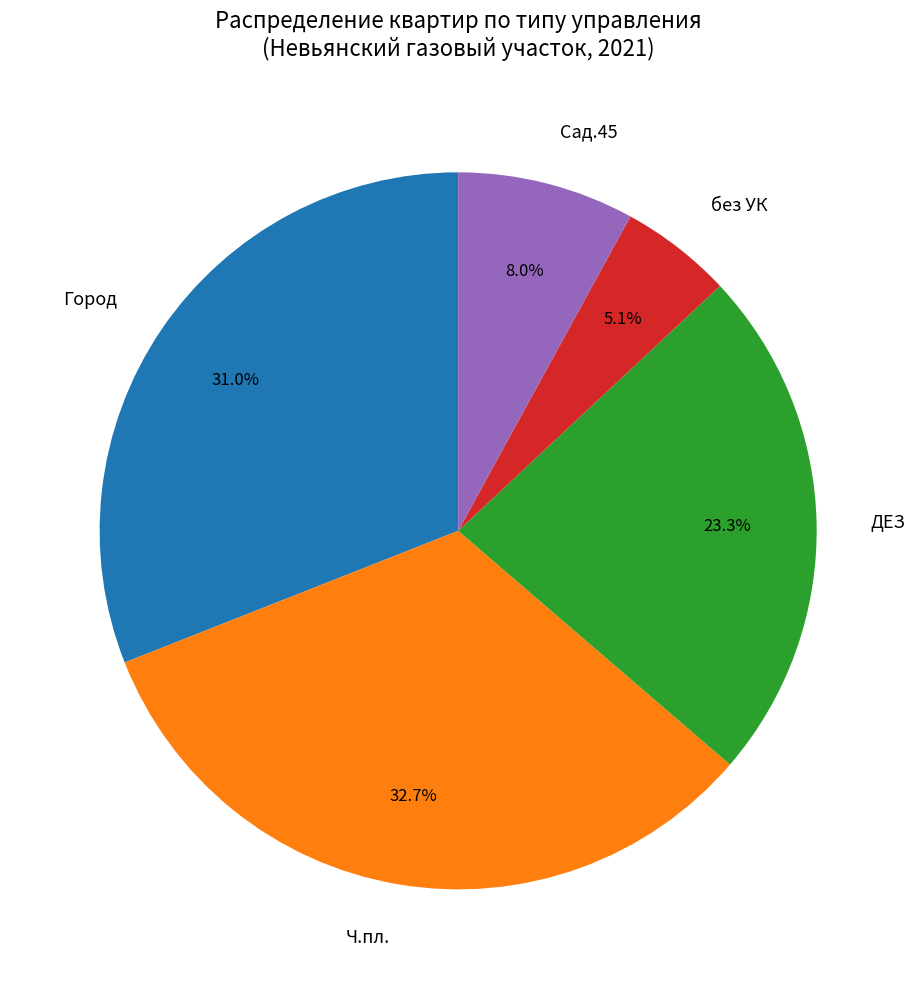

Rank the categories by value from highest to lowest.

Ч.пл., Город, ДЕЗ, Сад.45, без УК